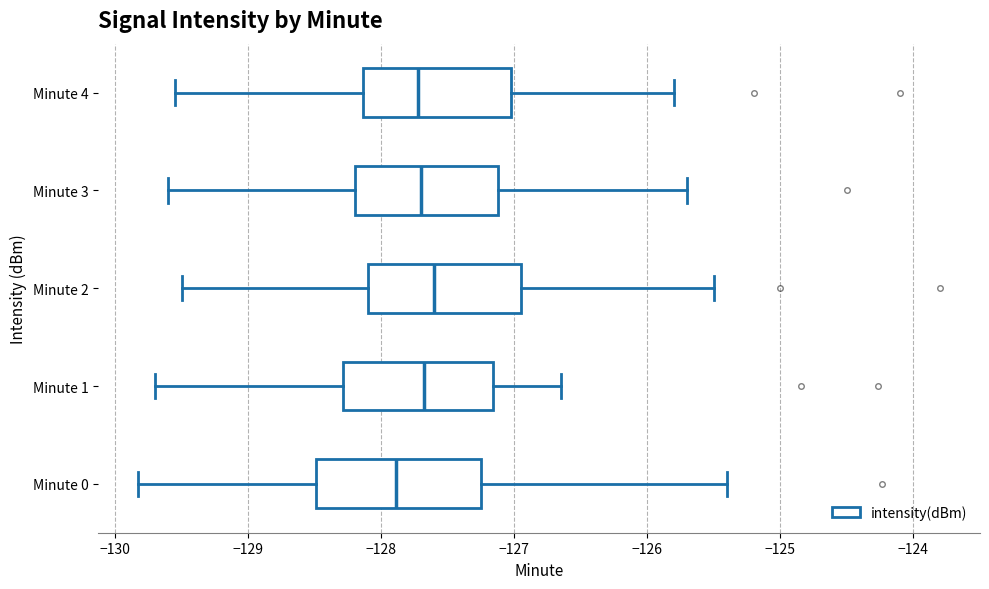

Where does the left whisker of the box for Minute 1 end on the x-axis? The values are not printed on the chart, so give them approximately, as read against the axis.

-129.7